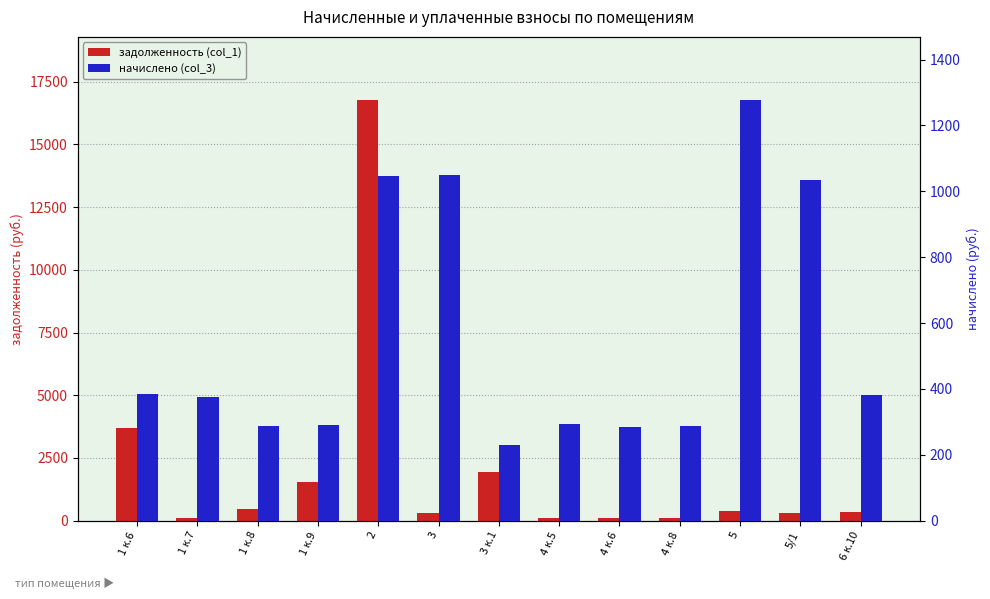

Count the number of data series in this chart.

2